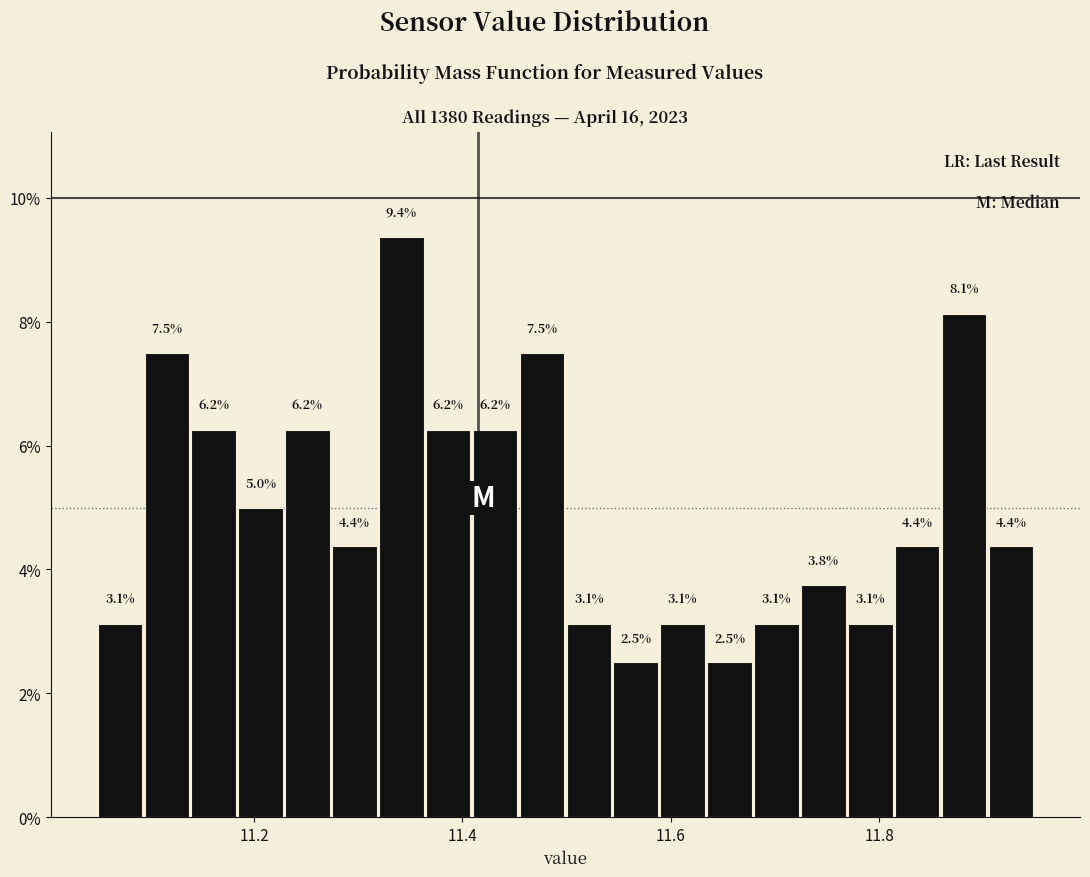

Read against the x-axis, roughly where is the centre of the tallest bar?

11.34